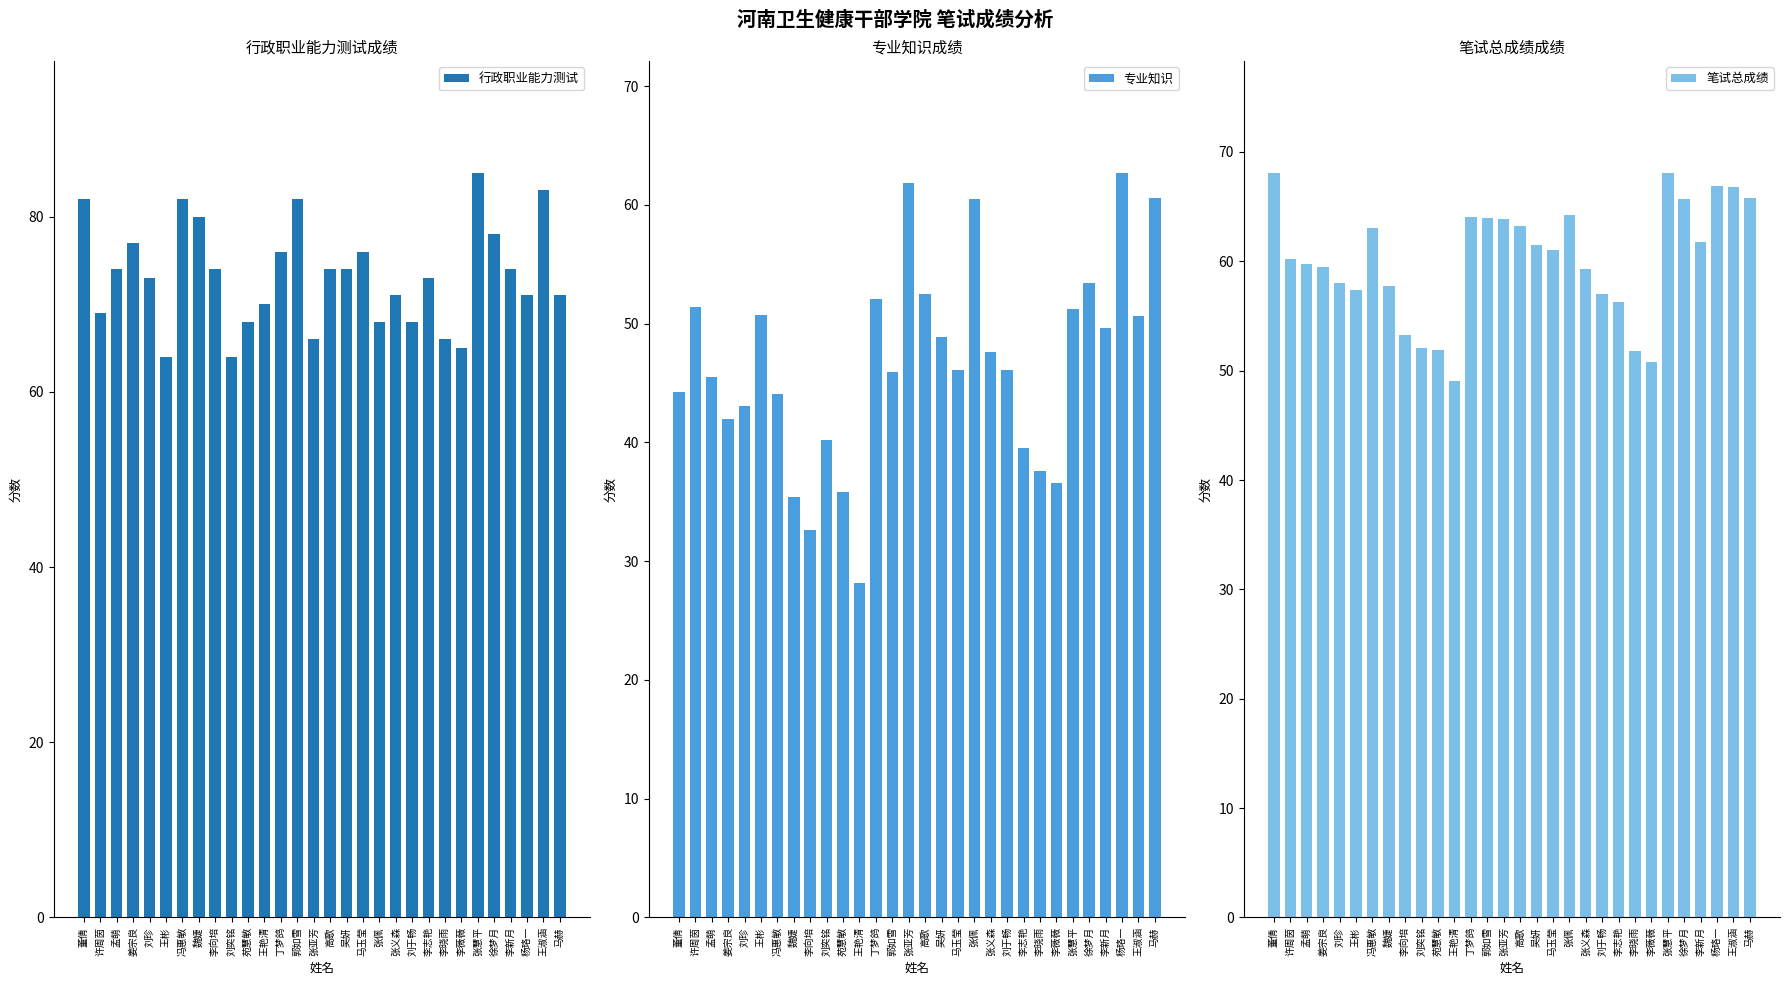

At 苑慧敏, list the series in order from smallest to largest.

专业知识, 笔试总成绩, 行政职业能力测试